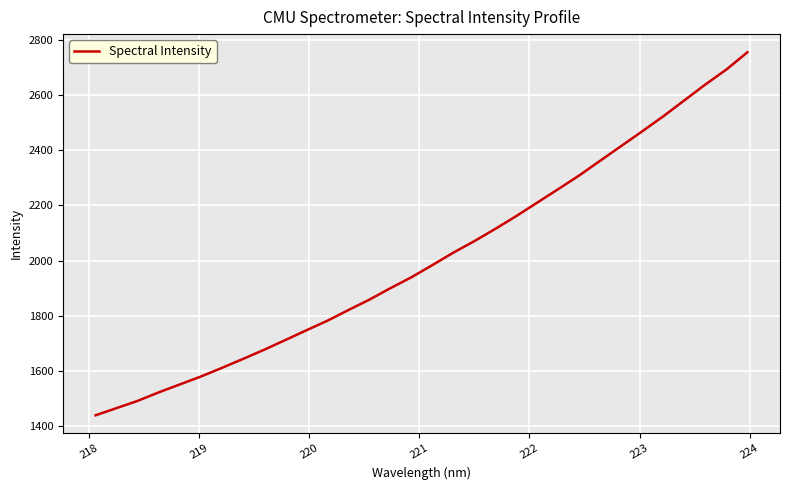

What is the difference between the maximum and minimum values?

1316.6